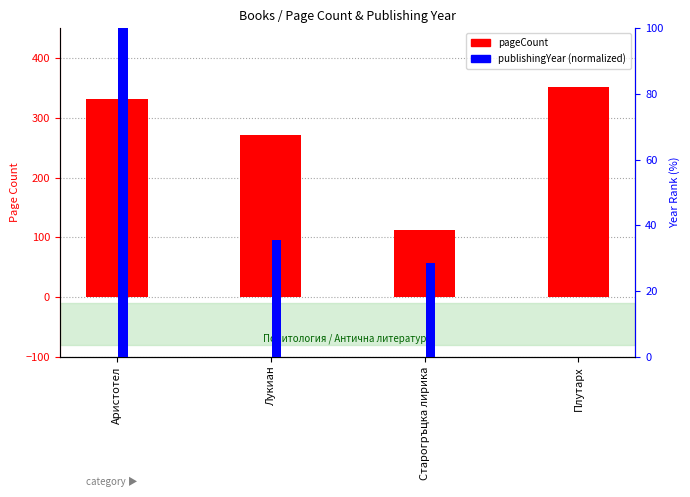

At which category does the chart reach its peak across all series?

Плутарх